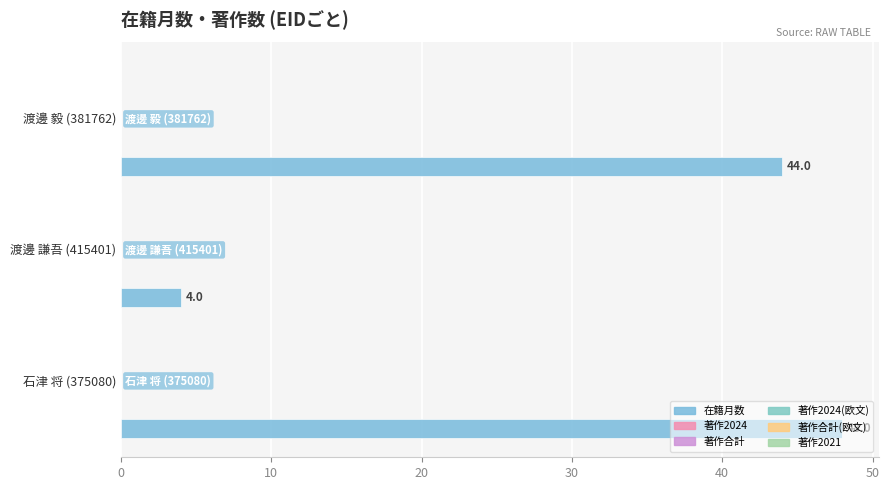

How many values are below 44?

1